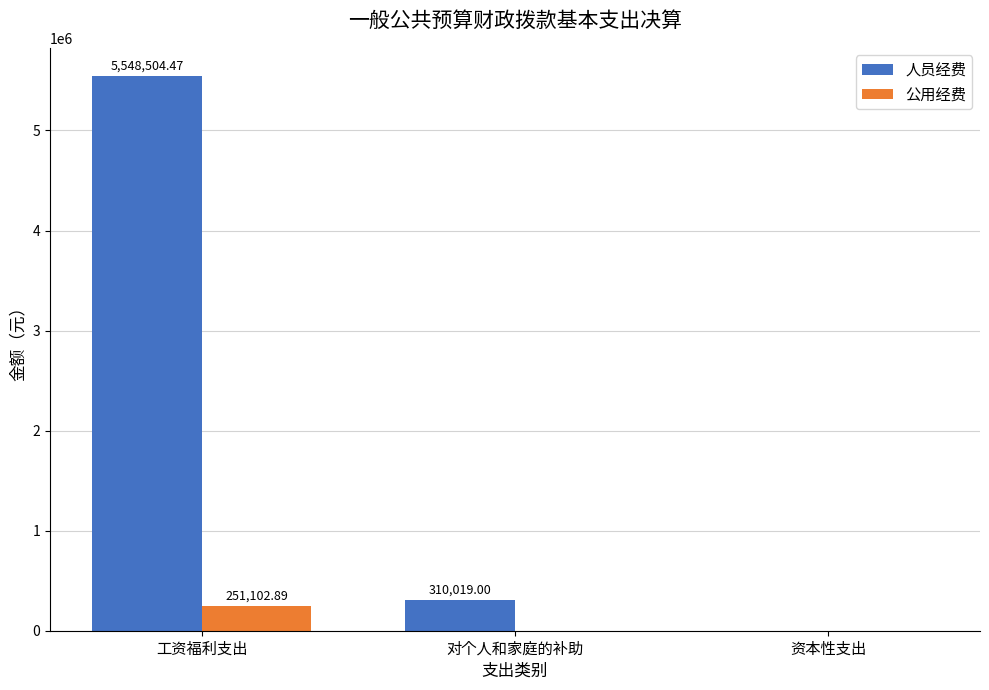

Reading left to right, transcribe all the data shown in this chart.

人员经费: 工资福利支出=5548504.5	对个人和家庭的补助=310019.0	资本性支出=0.0
公用经费: 工资福利支出=251102.9	对个人和家庭的补助=0.0	资本性支出=0.0